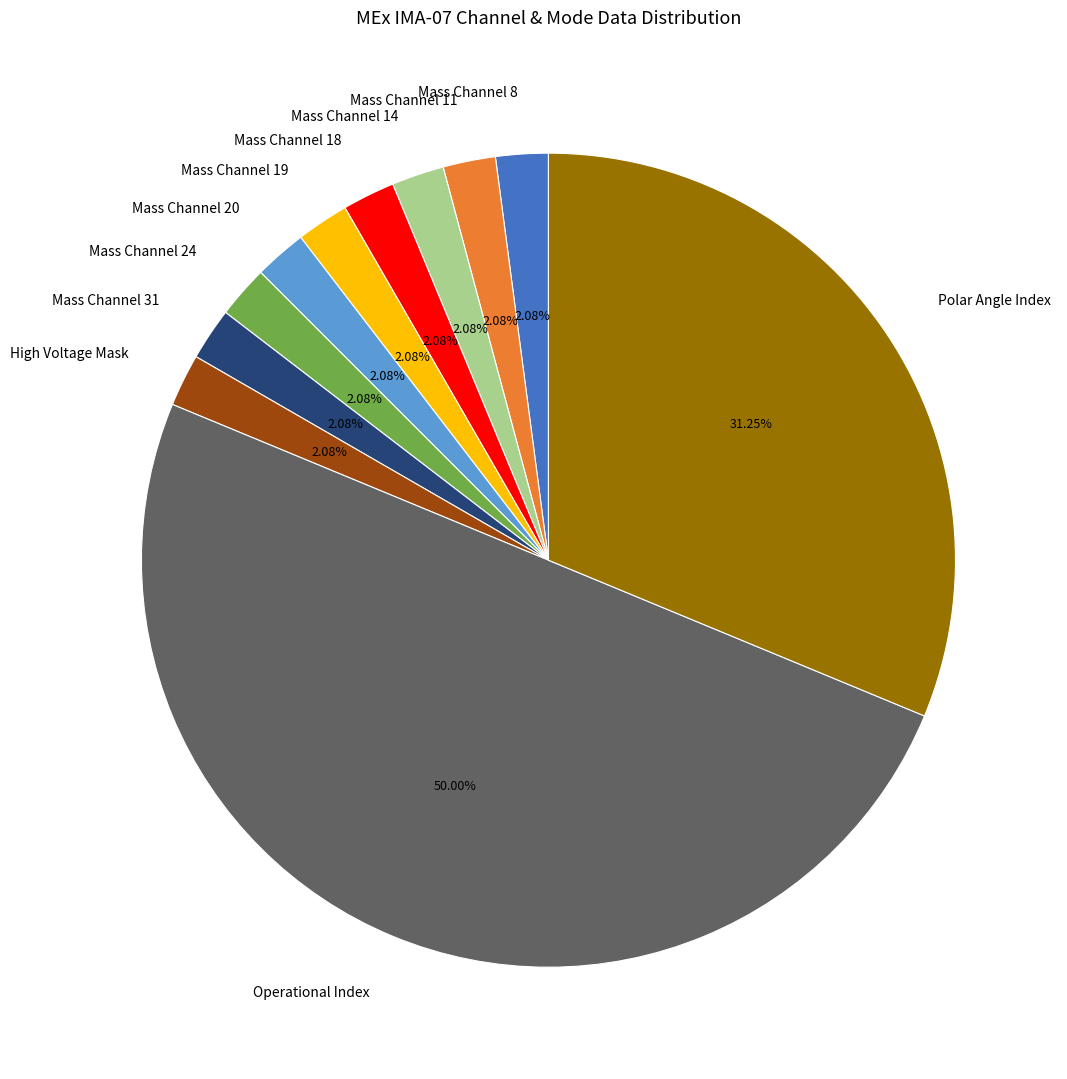

How many segments does this pie chart have?

11